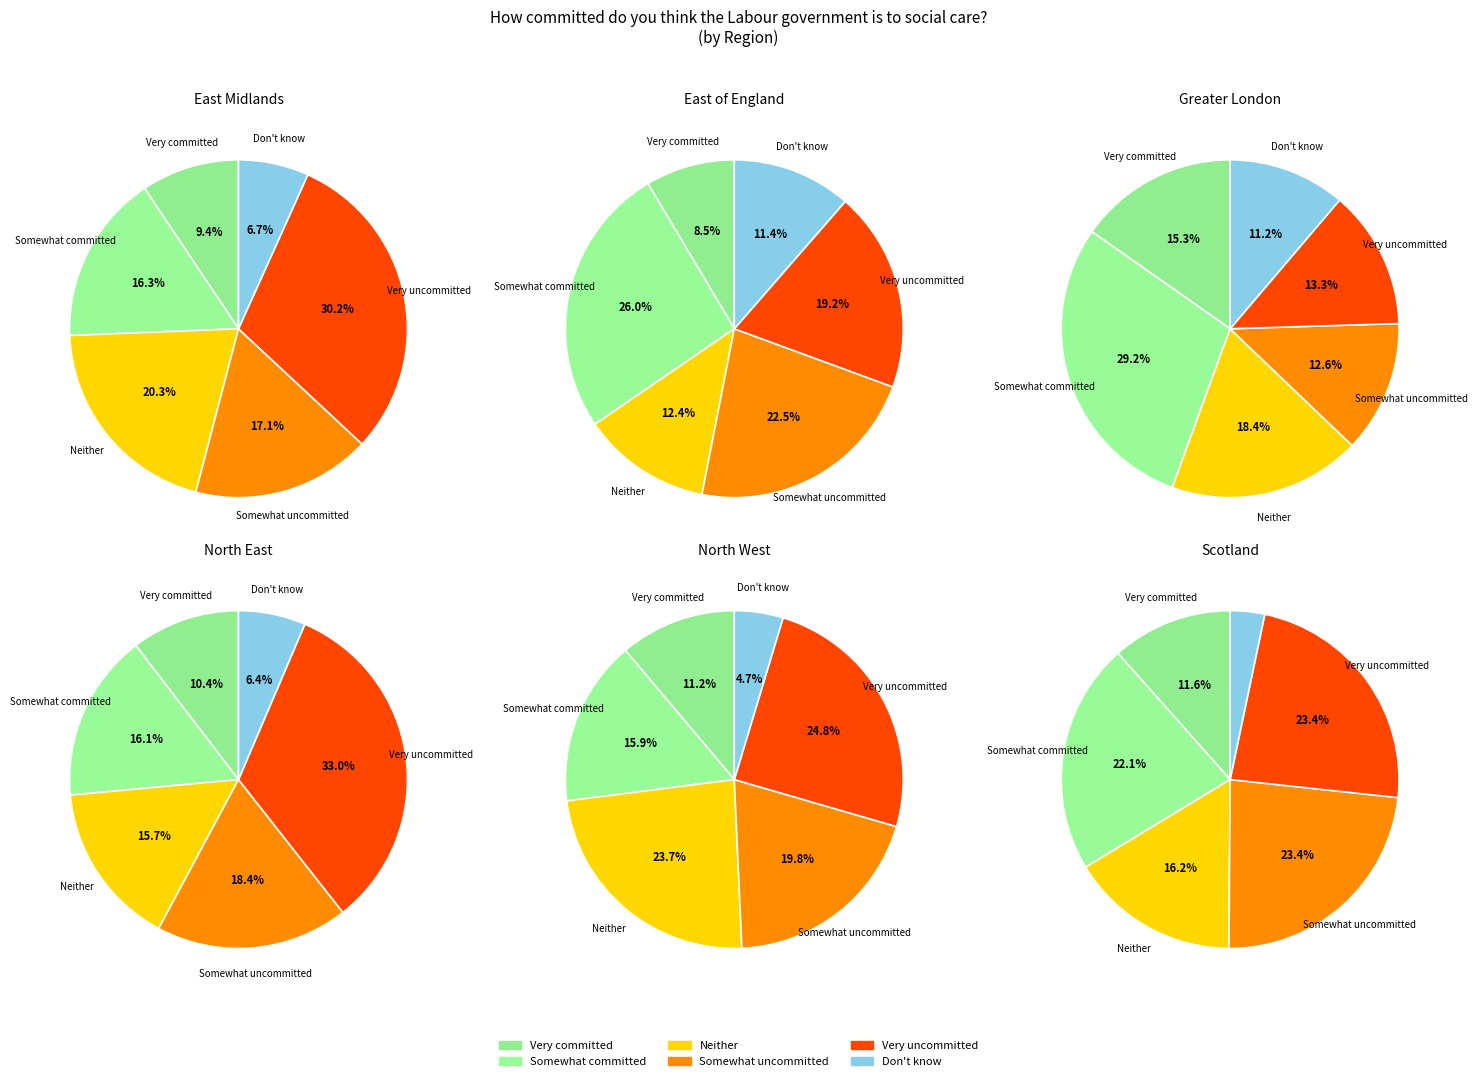

Does Very committed account for over 50% of the chart?

No